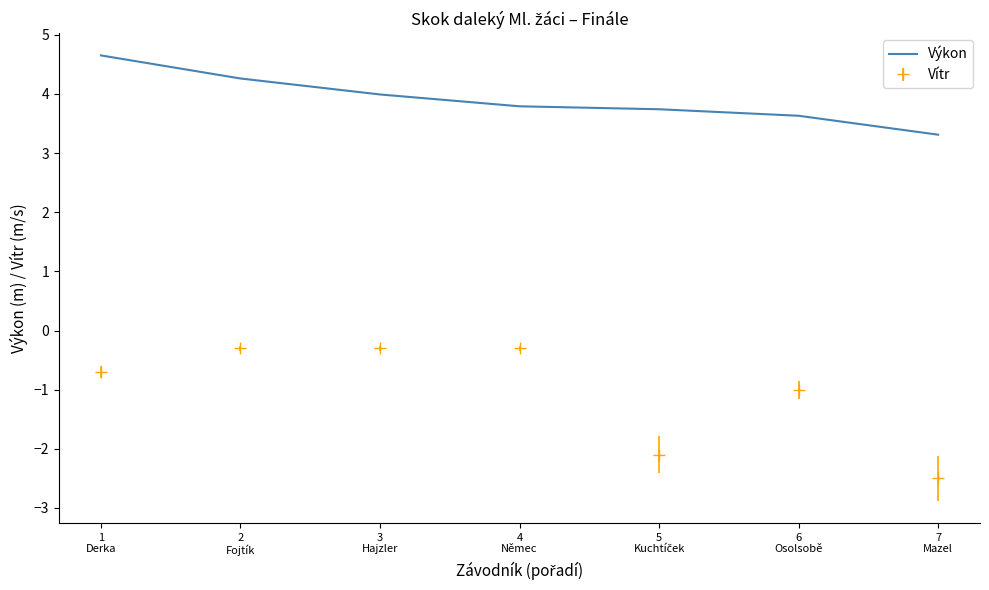

What is the difference between the maximum and second lowest values in the Výkon series?

1.0